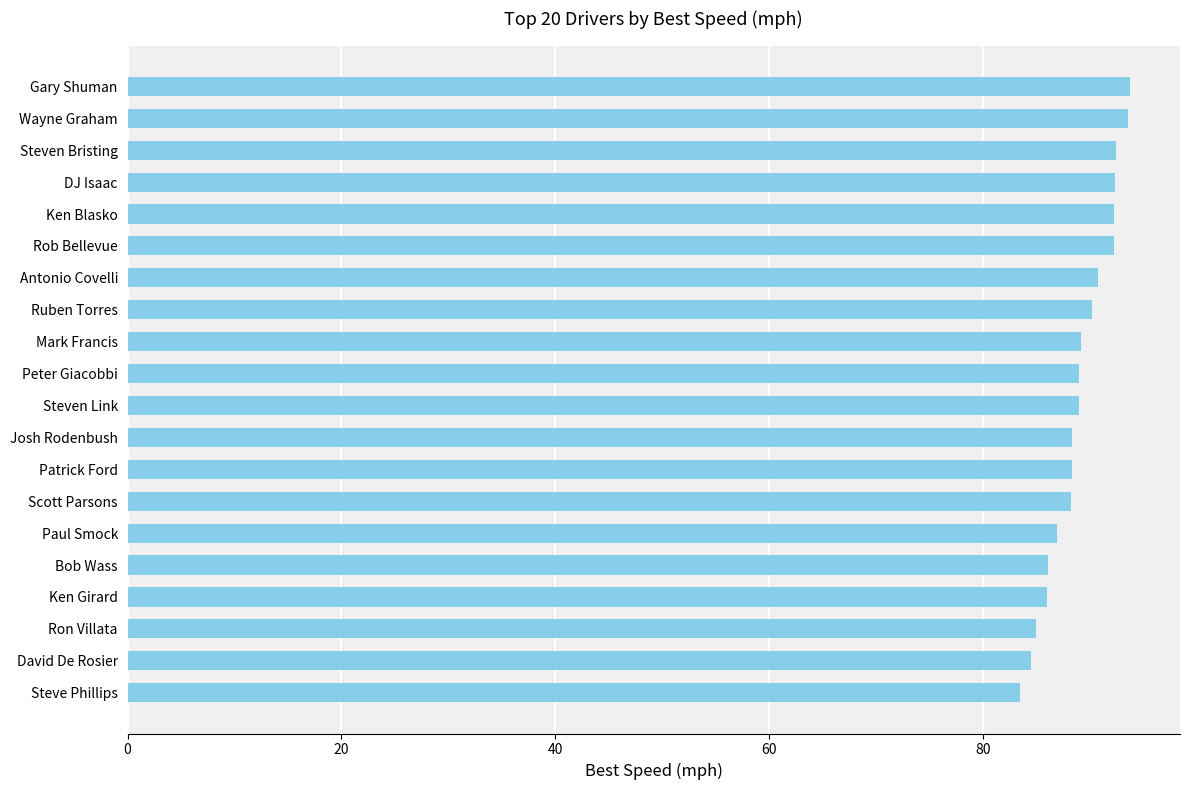

What position from the top is Ken Blasko?

5